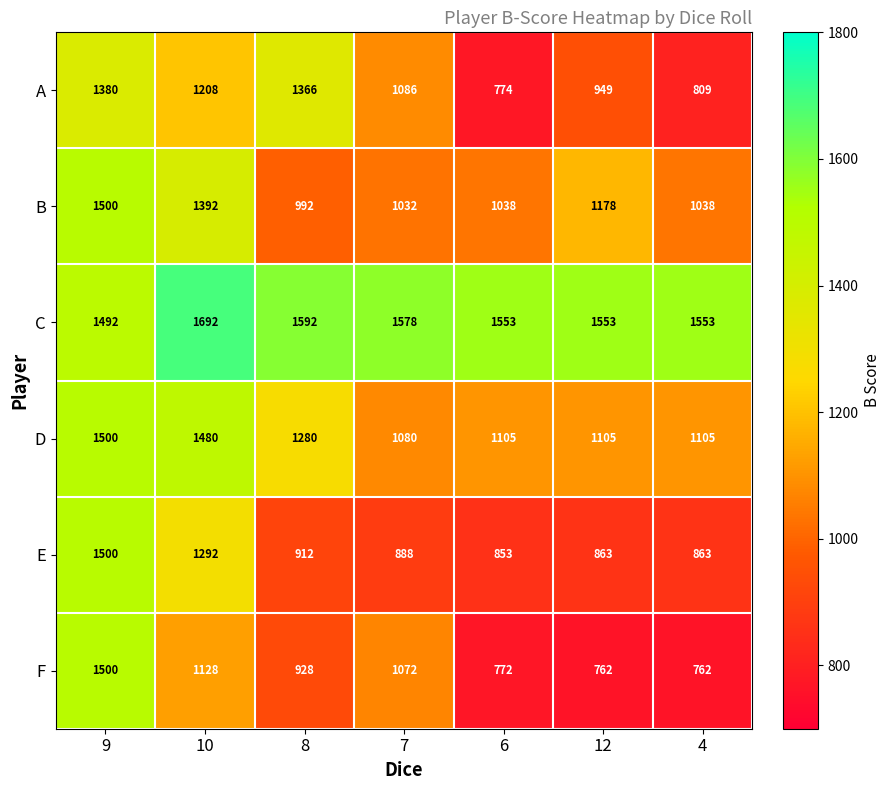

What is the minimum value shown in the chart?

762